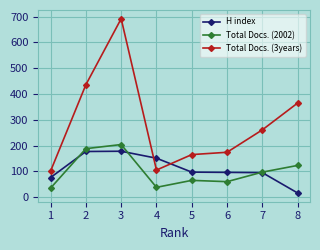

What is the sum of all H index values?

886